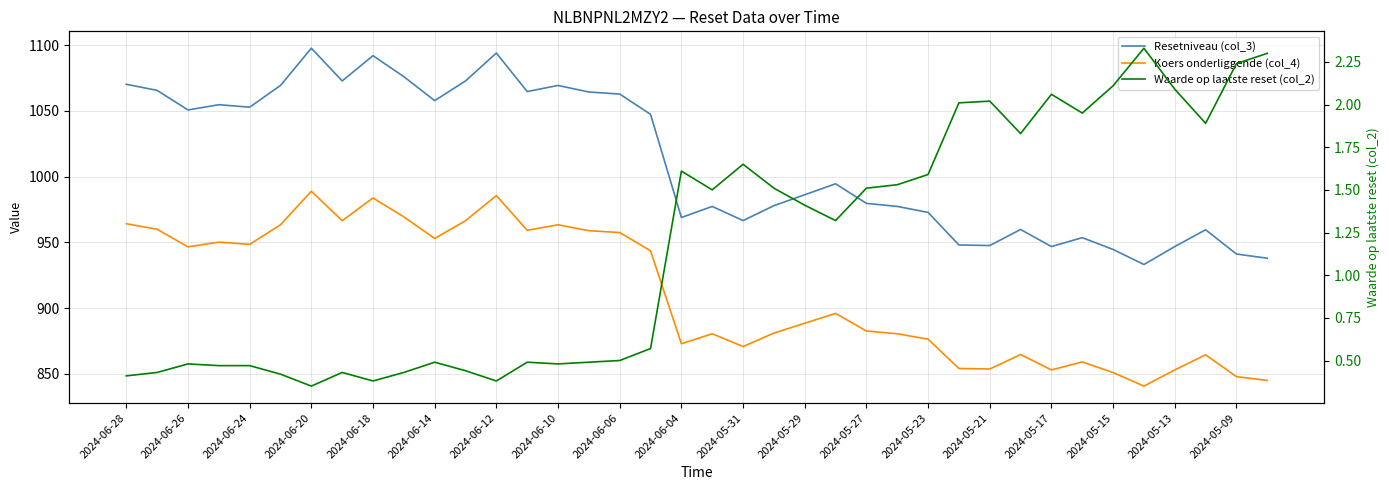

What are all the series names shown in the legend?

Resetniveau (col_3), Koers onderliggende (col_4), Waarde op laatste reset (col_2)